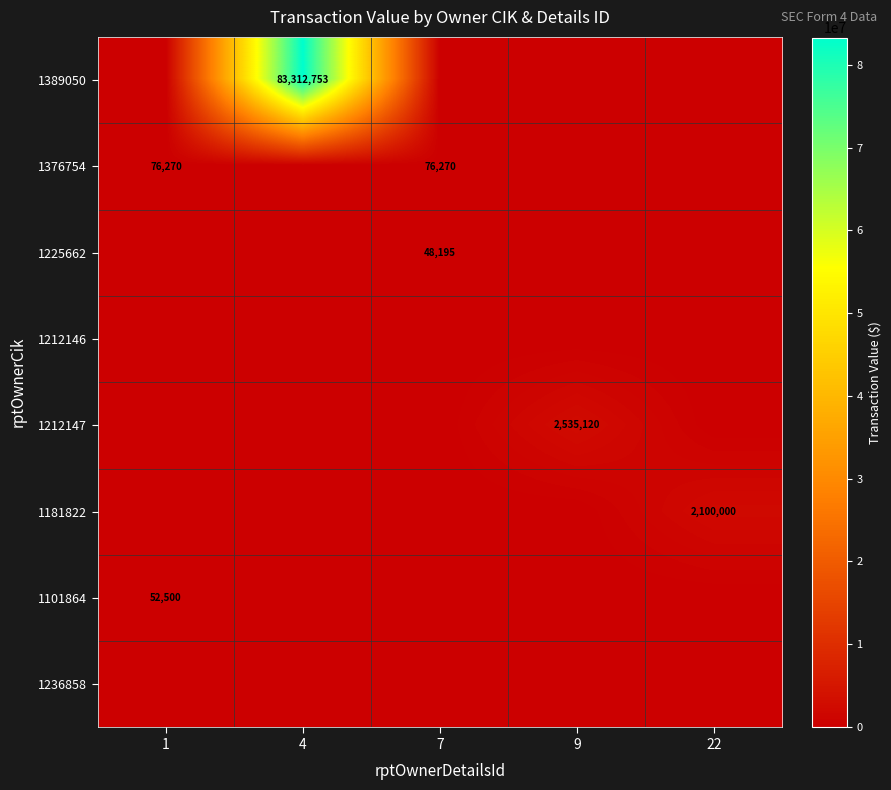

True or false: 1225662 has a value of 27747 at 9.

False